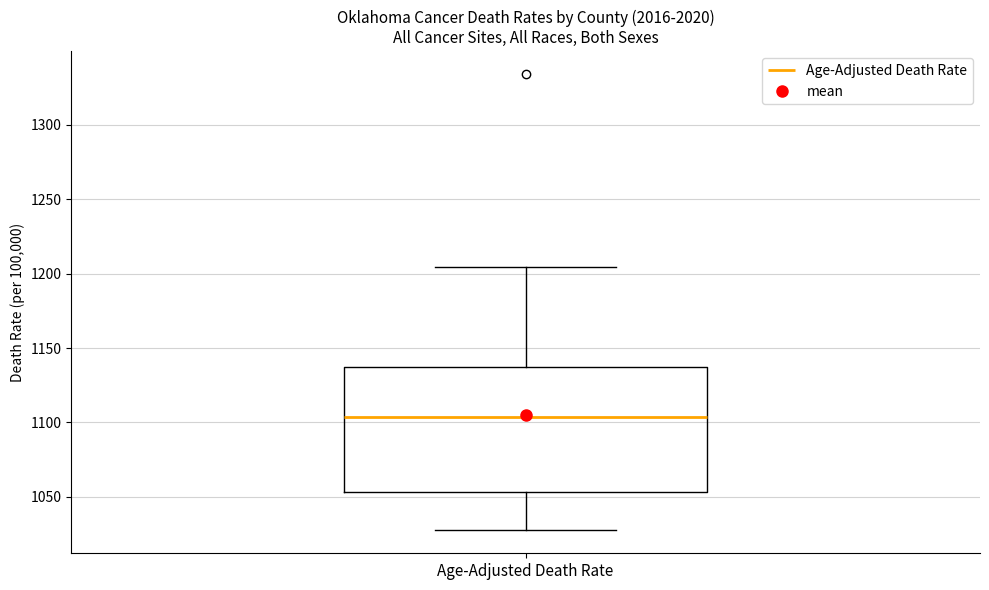

Where is the lower edge of the box for Age-Adjusted Death Rate on the y-axis? The values are not printed on the chart, so give them approximately, as read against the axis.

1055